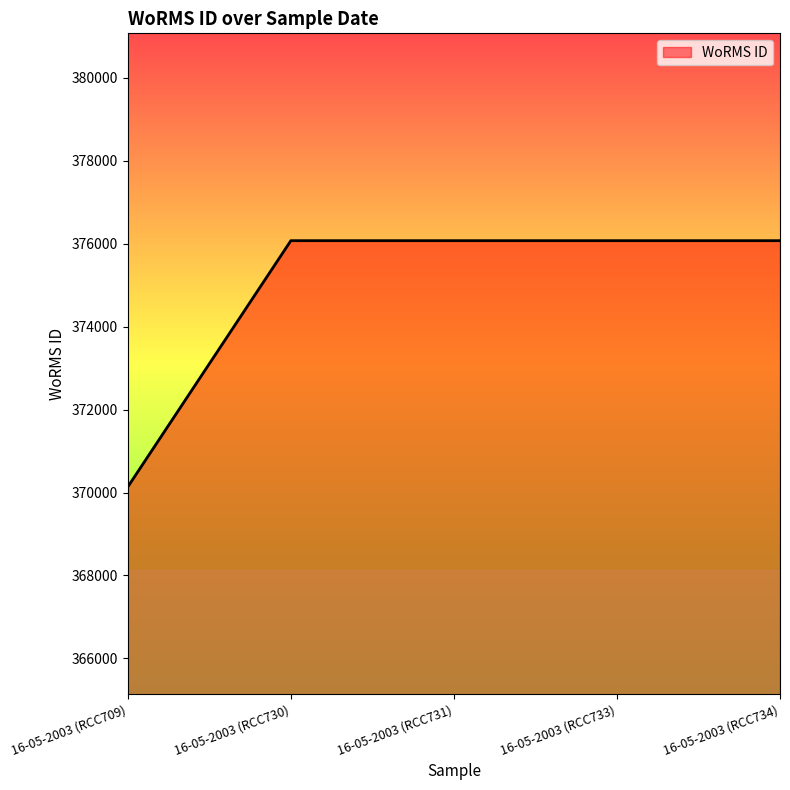

What is the average value?

374886